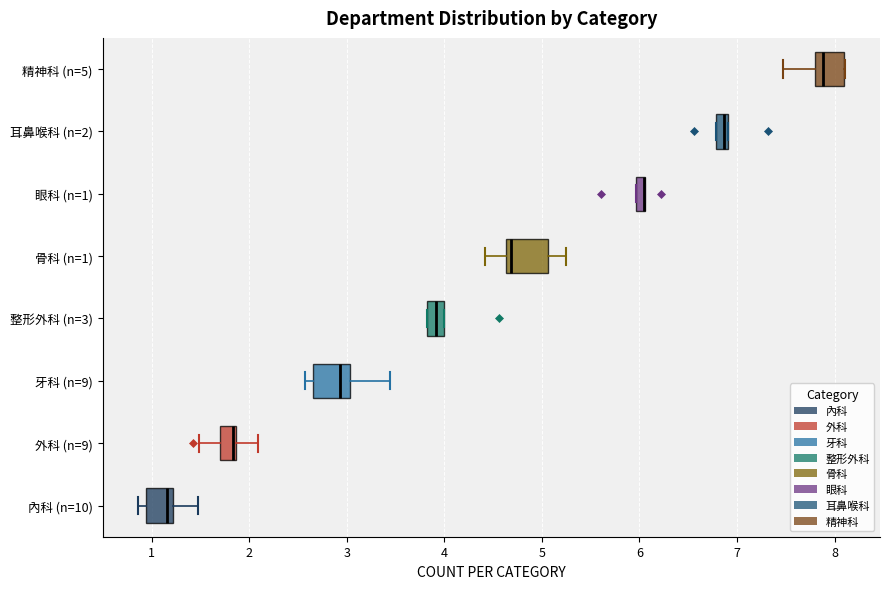

Where is the right edge of the box for 牙科 (n=9) on the x-axis? The values are not printed on the chart, so give them approximately, as read against the axis.

3.0